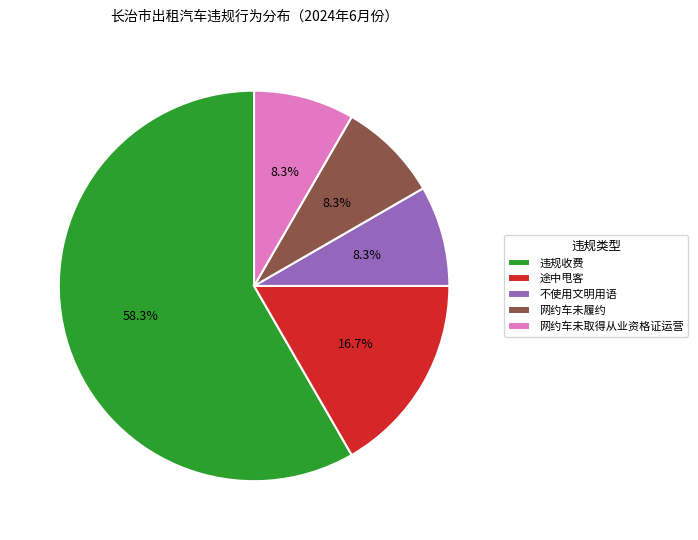

What is the majority slice?

违规收费